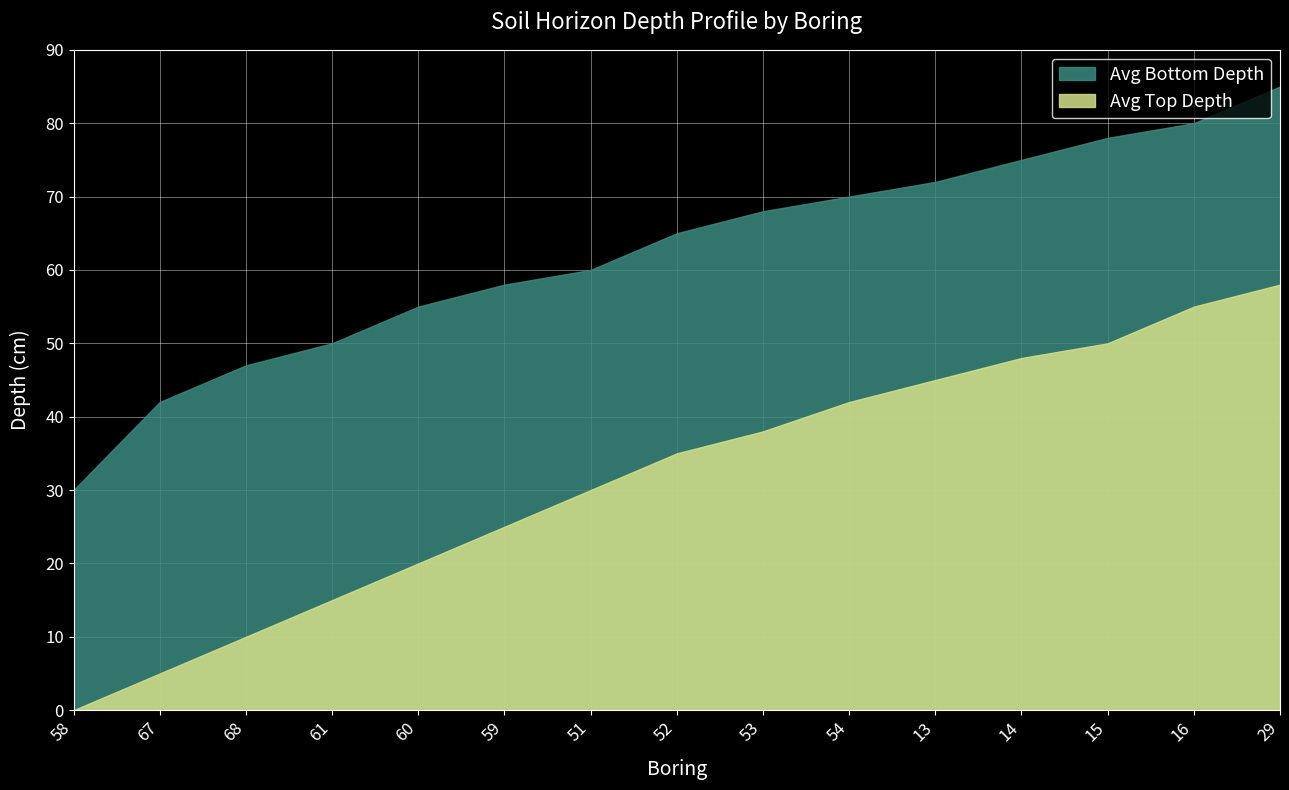

Read the Avg Bottom Depth value at 58, to the nearest 10.

30